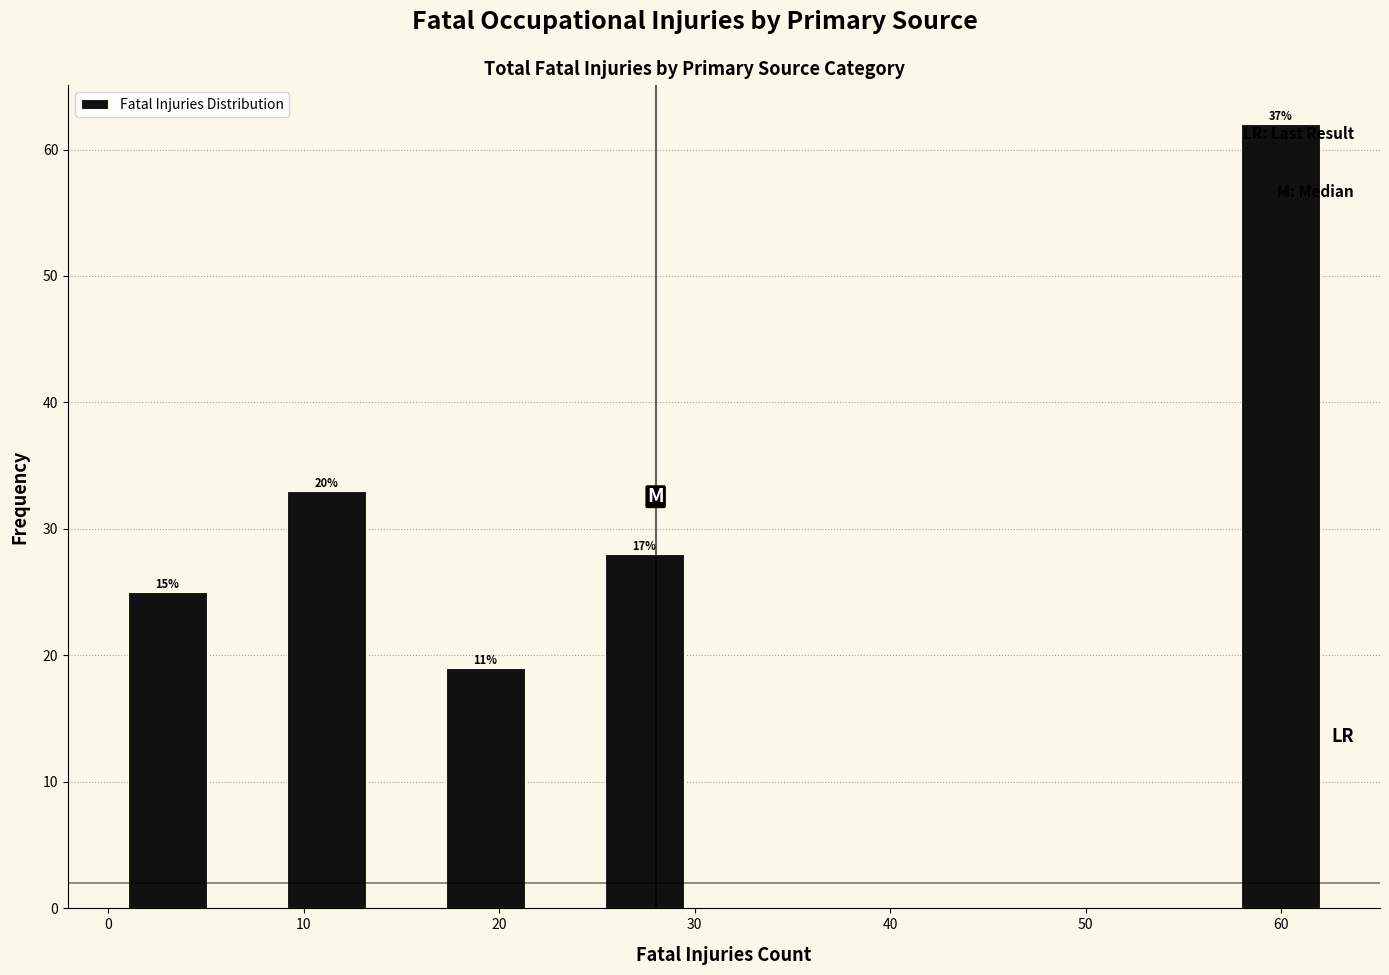

Over which range of the x-axis is the bar tallest?

58 to 62